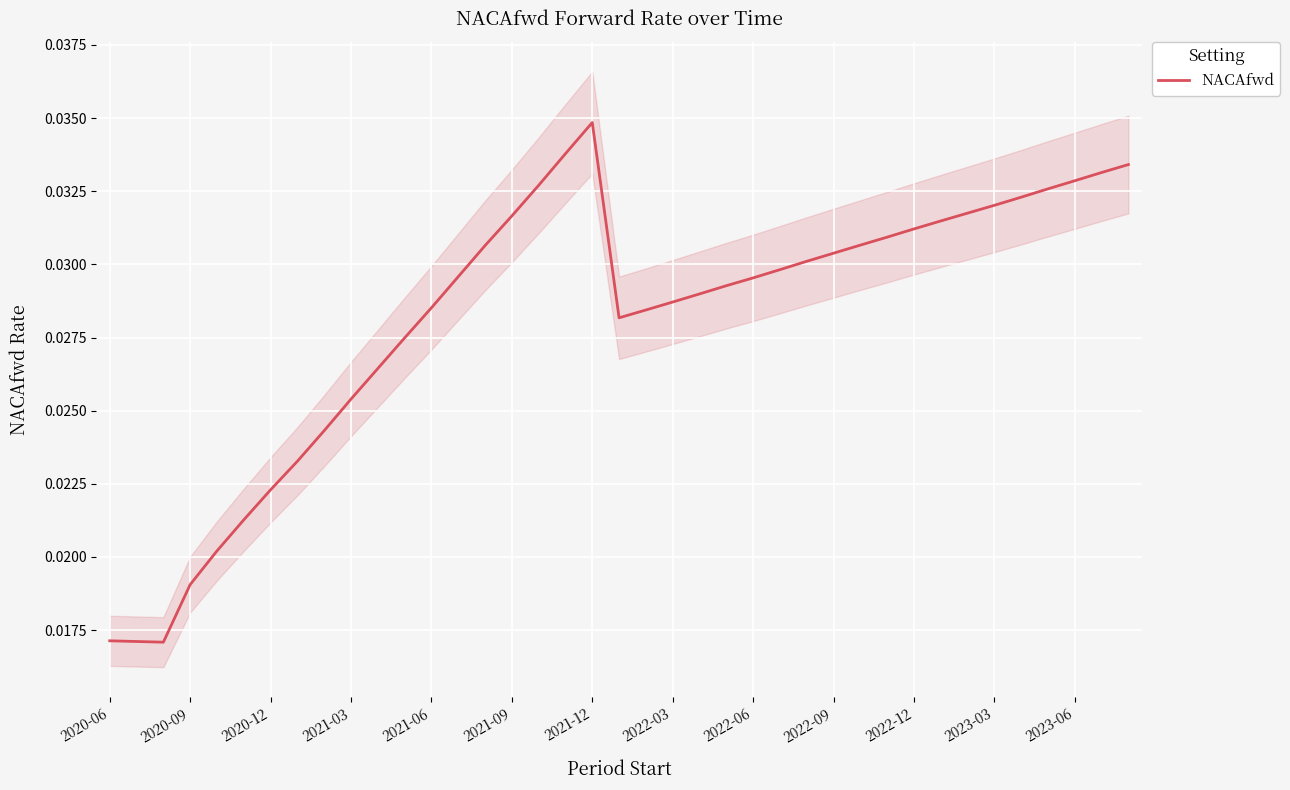

At which label does NACAfwd reach its peak?

2021-12